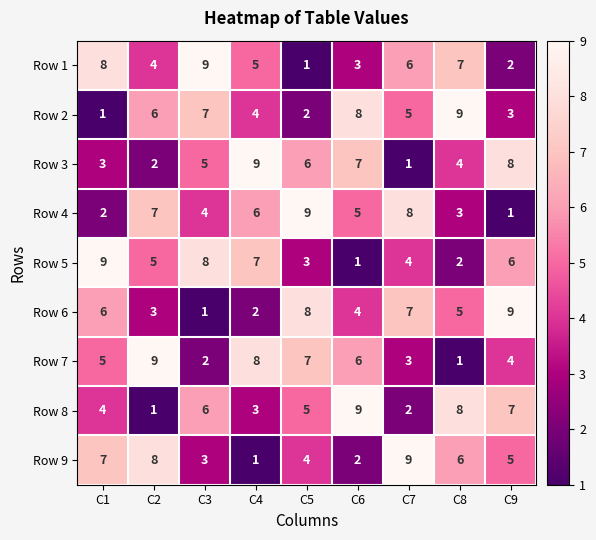

At C5, list the series in order from largest to smallest.

Row 4, Row 6, Row 7, Row 3, Row 8, Row 9, Row 5, Row 2, Row 1